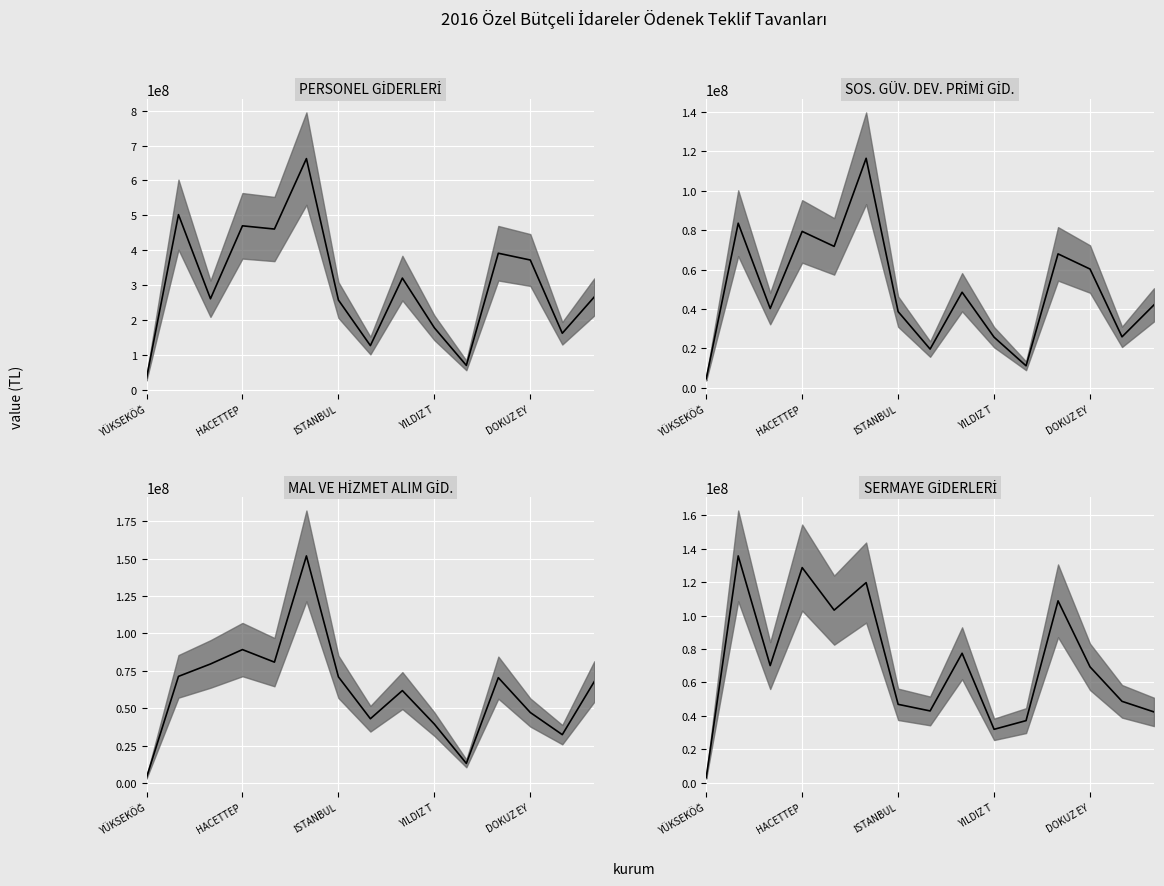

How many lines are shown in the chart?

4